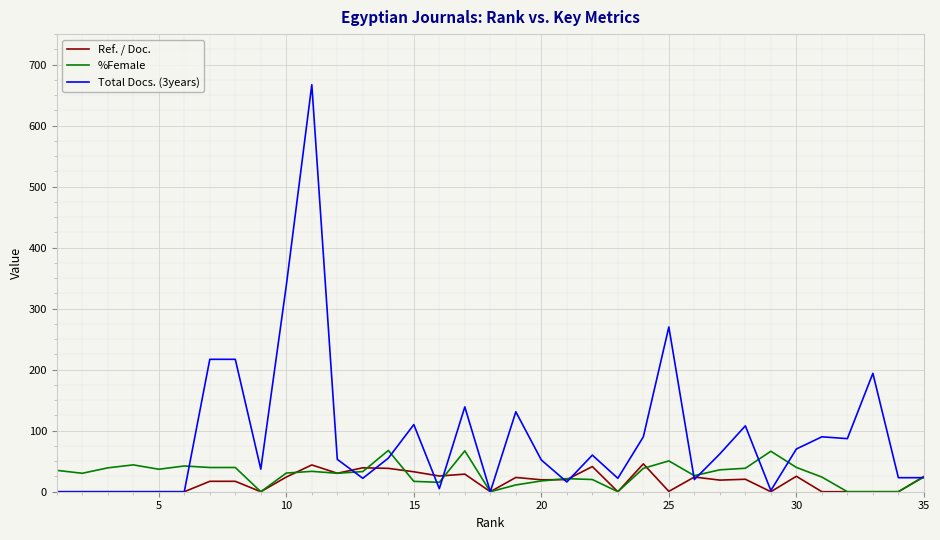

Which series has the largest total across all categories?

Total Docs. (3years)